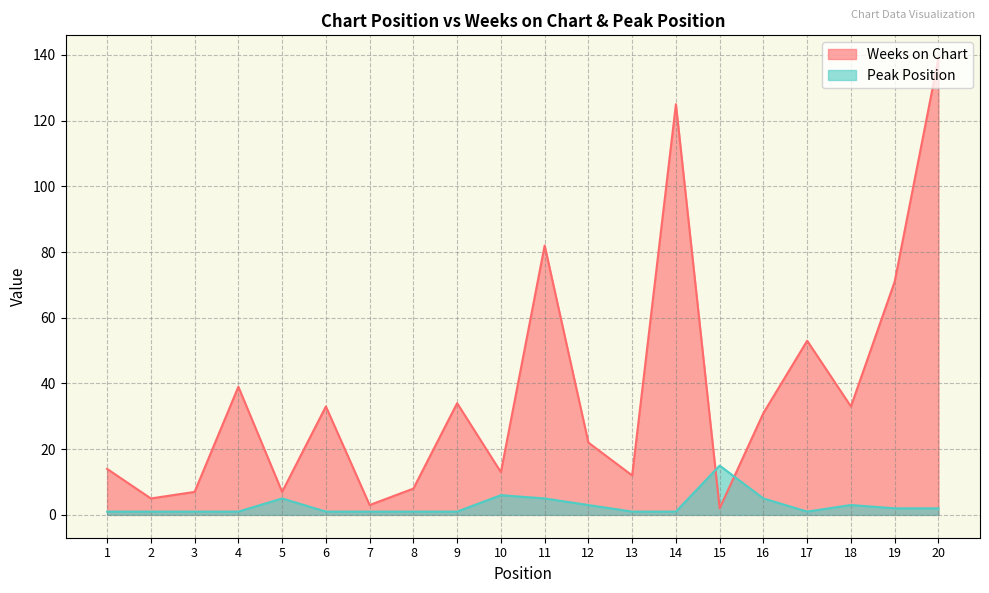

Between 4 and 9, which is larger?

4